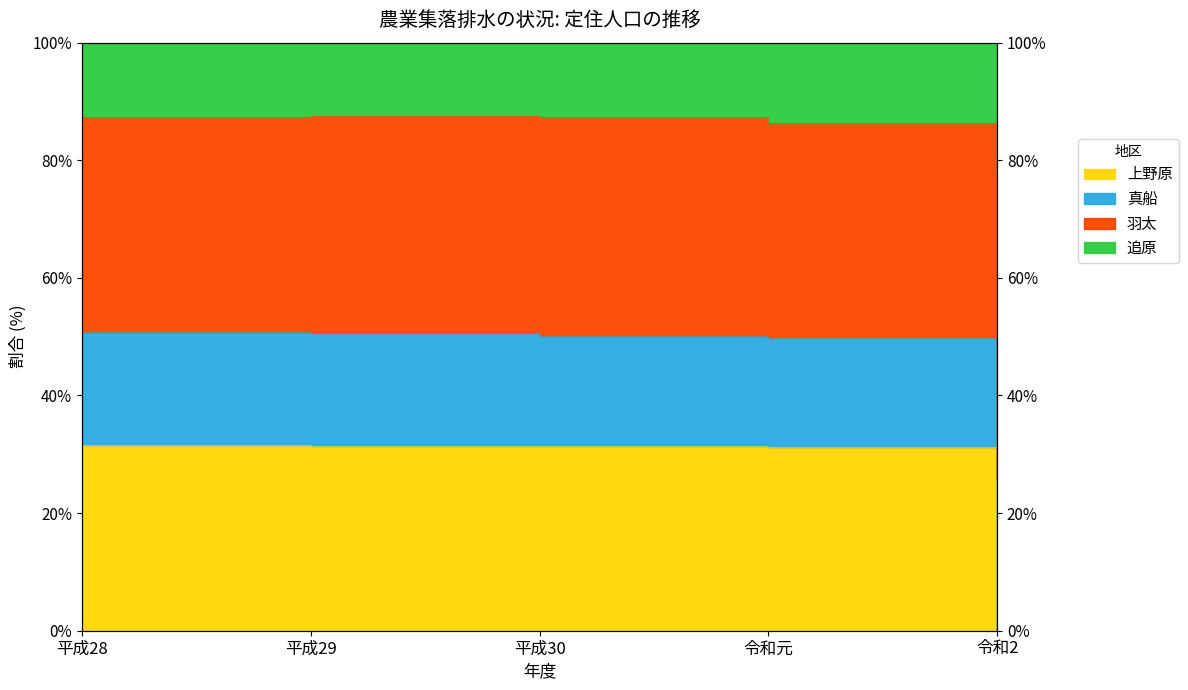

At which category does the chart reach its peak across all series?

平成29